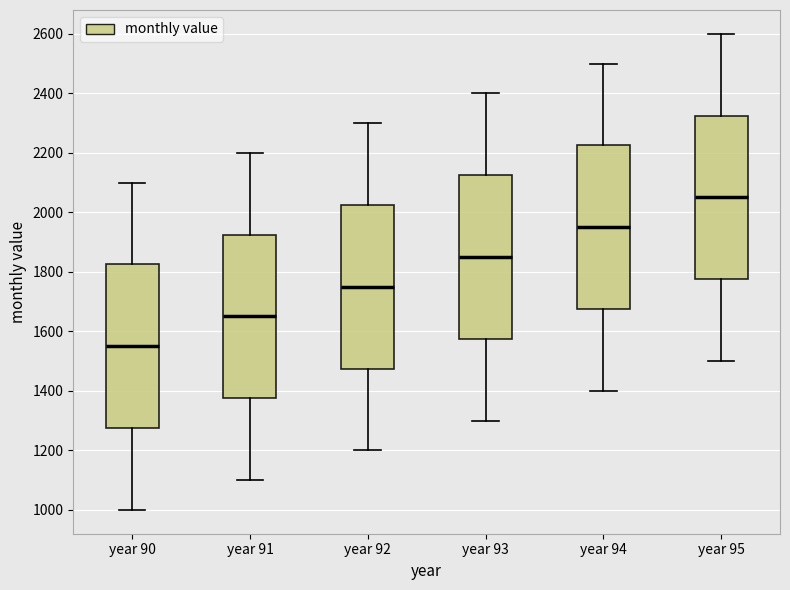

Where does the lower whisker of the box for year 91 end on the y-axis? The values are not printed on the chart, so give them approximately, as read against the axis.

1100